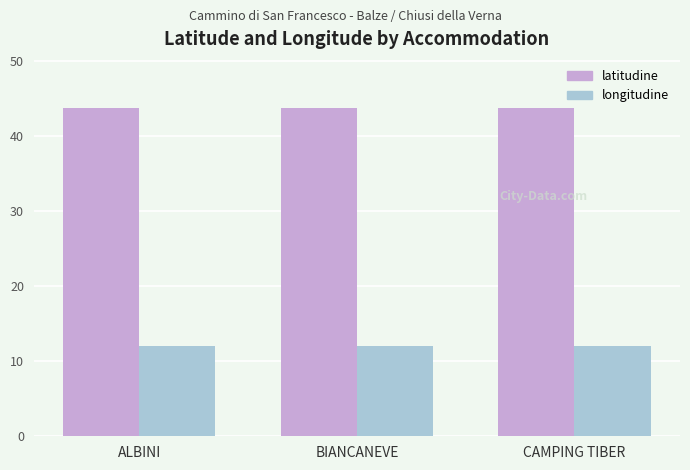

What is the greatest value displayed?

43.8